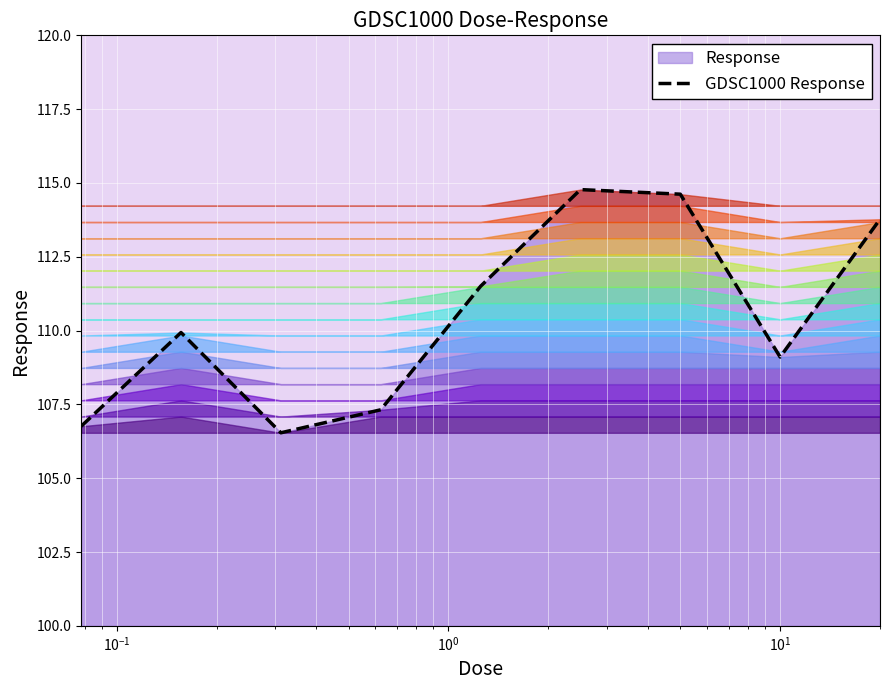

What is the difference between the maximum and minimum values?

8.2